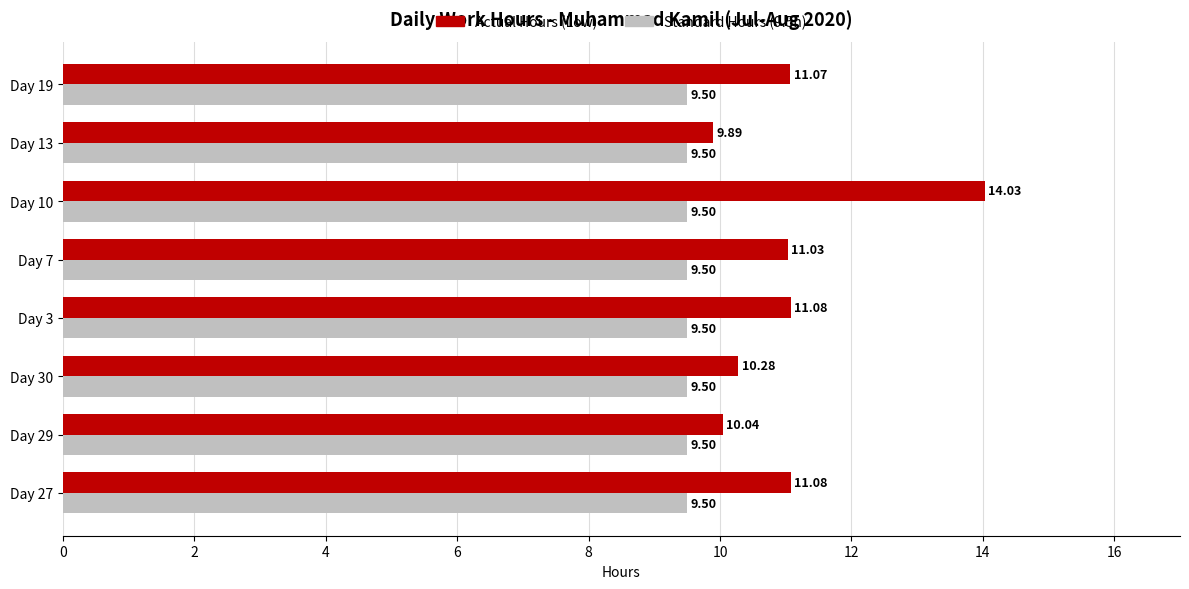

Between Day 27 and Day 13, which series saw the biggest shift?

Actual Hours (Low)